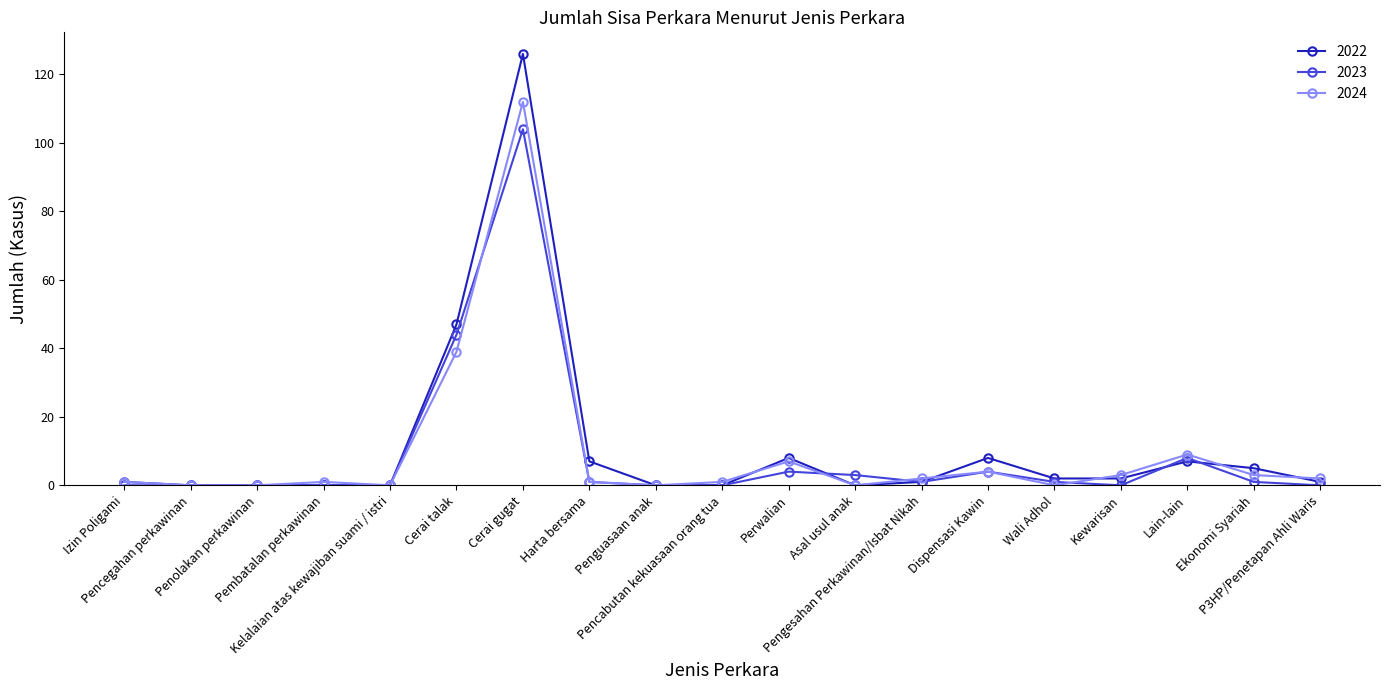

What is the label of the 19th point from the left?

P3HP/Penetapan Ahli Waris